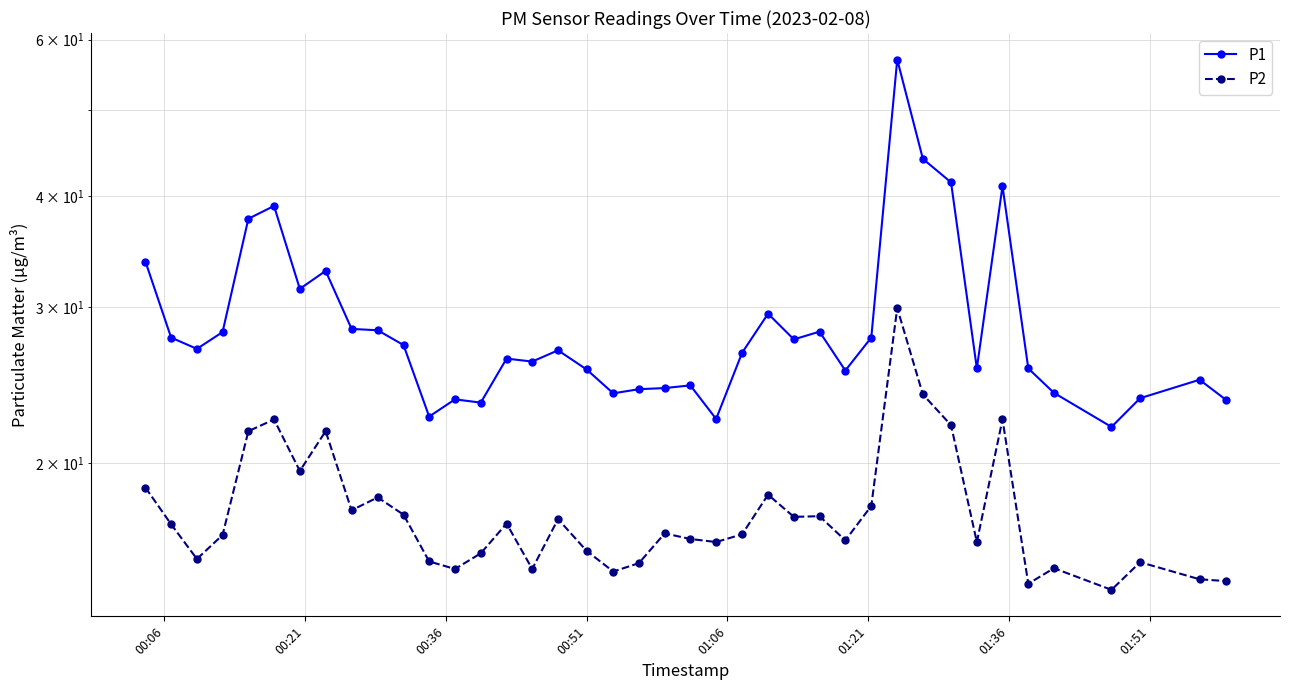

True or false: P1 and P2 intersect in this chart.

False